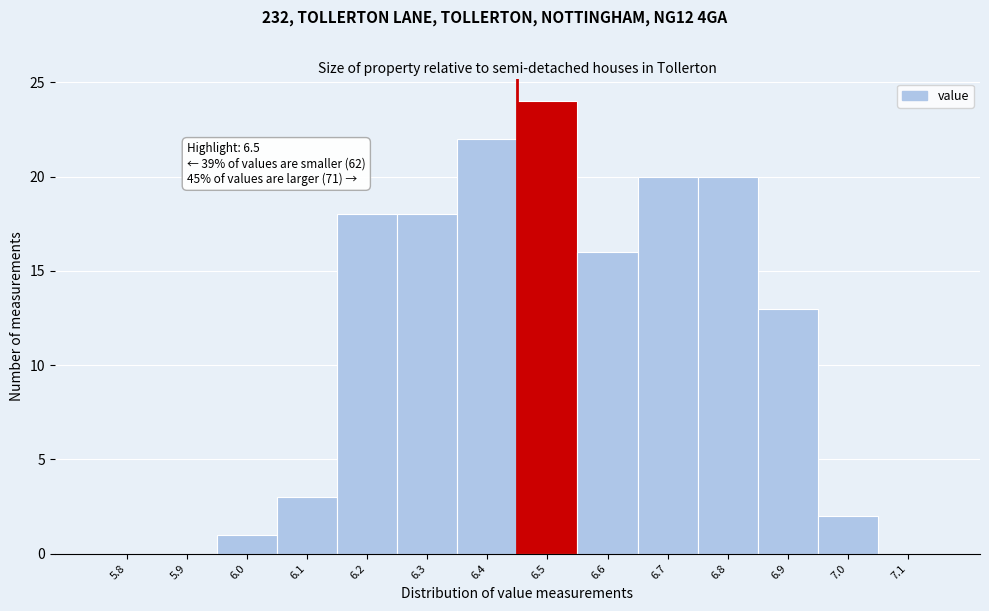

Reading left to right, extract all data points from this chart.

5.8=0	5.9=0	6.0=1	6.1=3	6.2=18	6.3=18	6.4=22	6.5=24	6.6=16	6.7=20	6.8=20	6.9=13	7.0=2	7.1=0